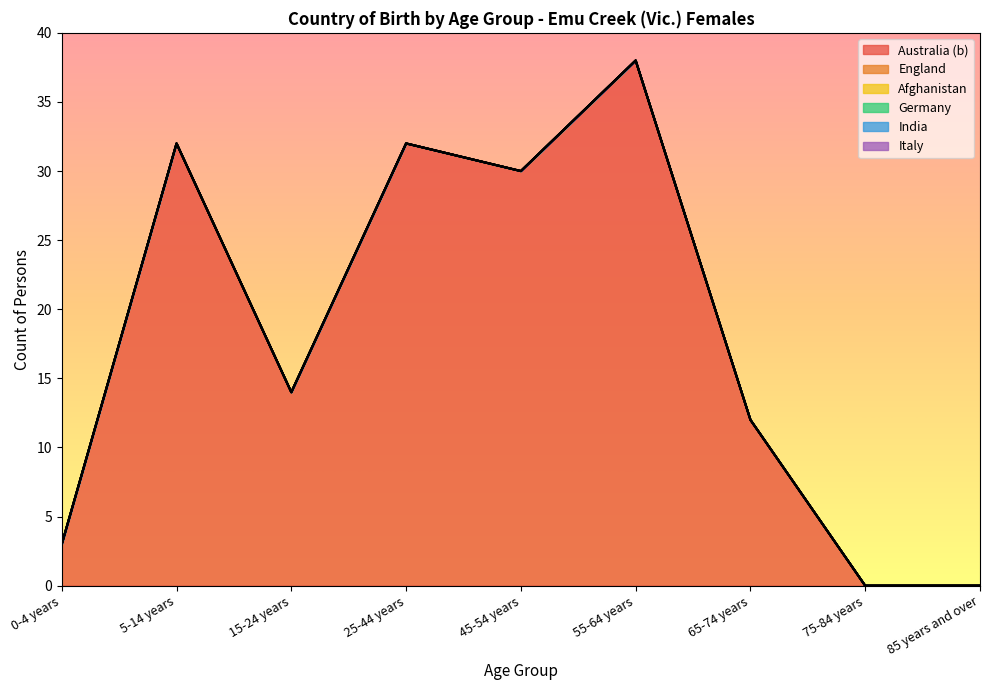

True or false: Italy and India intersect in this chart.

False